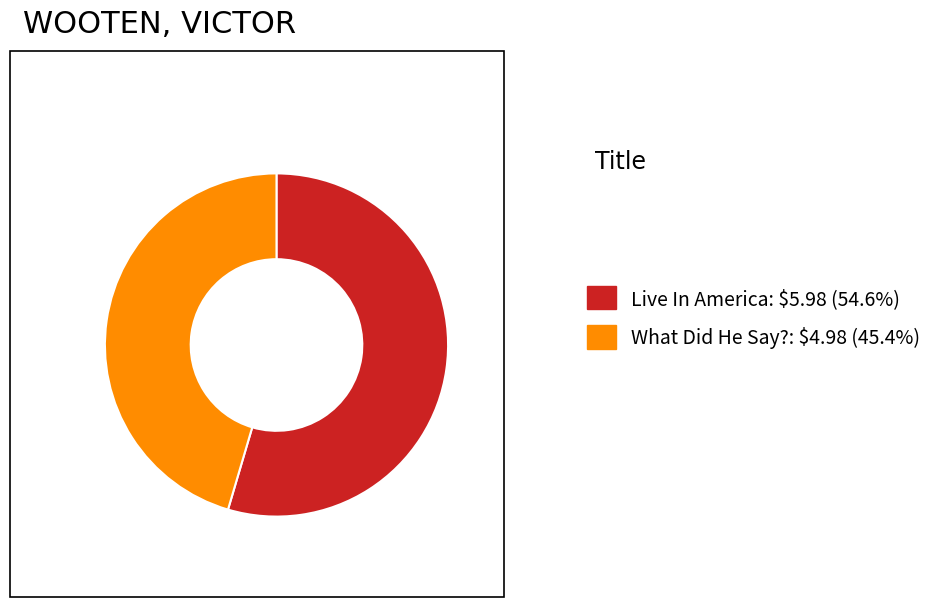

Does What Did He Say?: $4.98 (45.4%) represent more than half of the total?

No